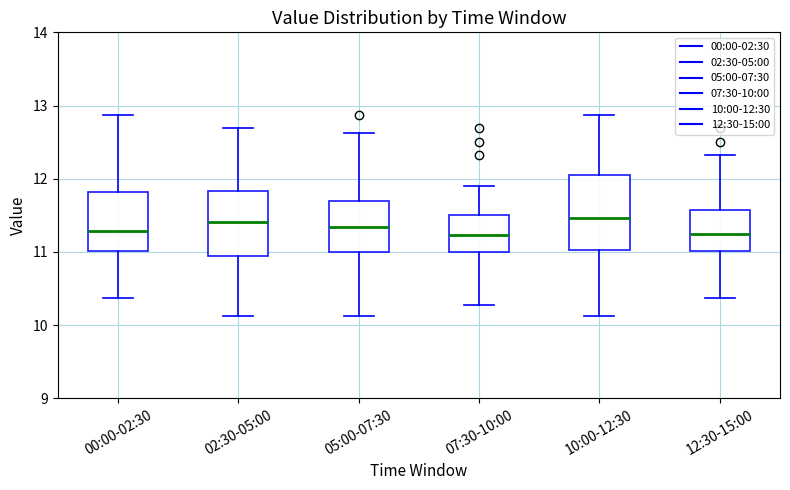

Reading left to right, read every box against the y-axis: the position of its median line, the range the box covers, and the ends of its whiskers. The values are not printed on the chart, so give them approximately, as read against the axis.

00:00-02:30: median 11.3, box 11.0 to 11.8, whiskers 10.4 to 12.9
02:30-05:00: median 11.4, box 10.9 to 11.8, whiskers 10.1 to 12.7
05:00-07:30: median 11.3, box 11.0 to 11.7, whiskers 10.1 to 12.6
07:30-10:00: median 11.2, box 11.0 to 11.5, whiskers 10.3 to 11.9
10:00-12:30: median 11.5, box 11.0 to 12.1, whiskers 10.1 to 12.9
12:30-15:00: median 11.3, box 11.0 to 11.6, whiskers 10.4 to 12.3